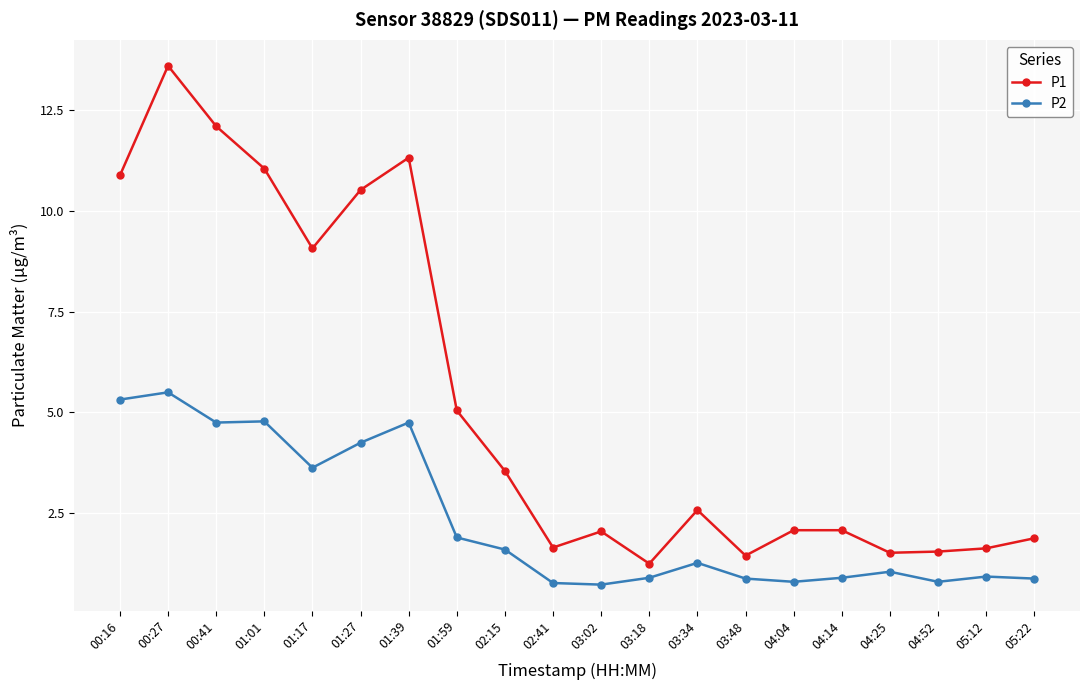

What is the total value across all series at 03:02?

2.8